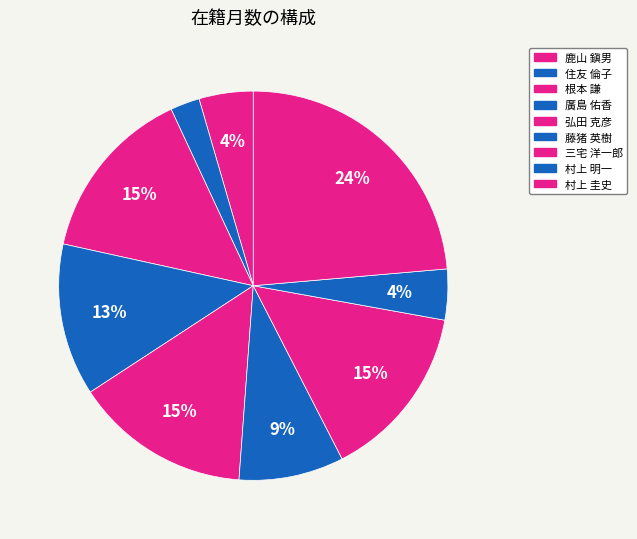

Count the number of slices in the pie.

9